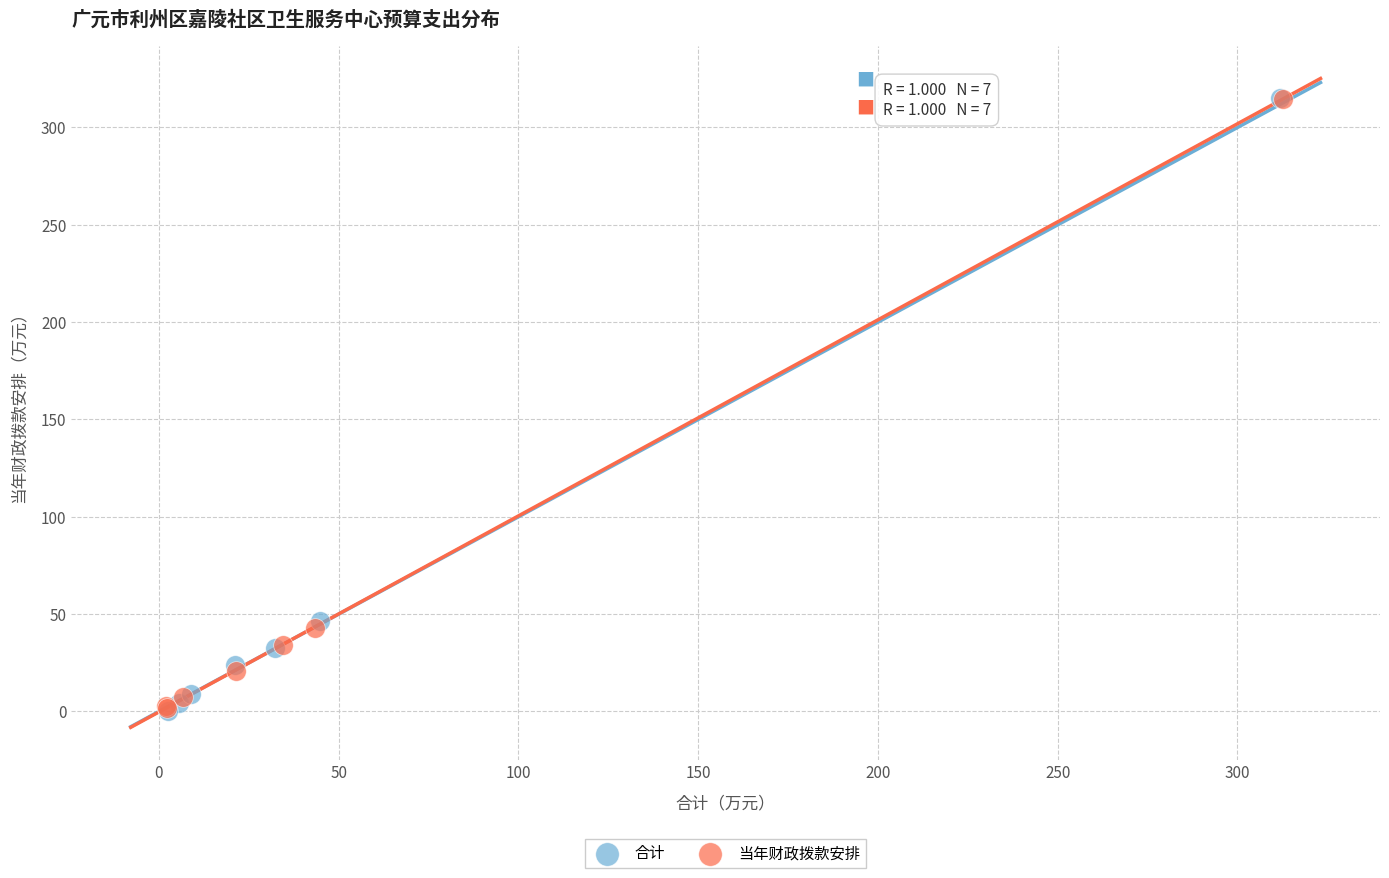

What are all the series names shown in the legend?

合计, 当年财政拨款安排